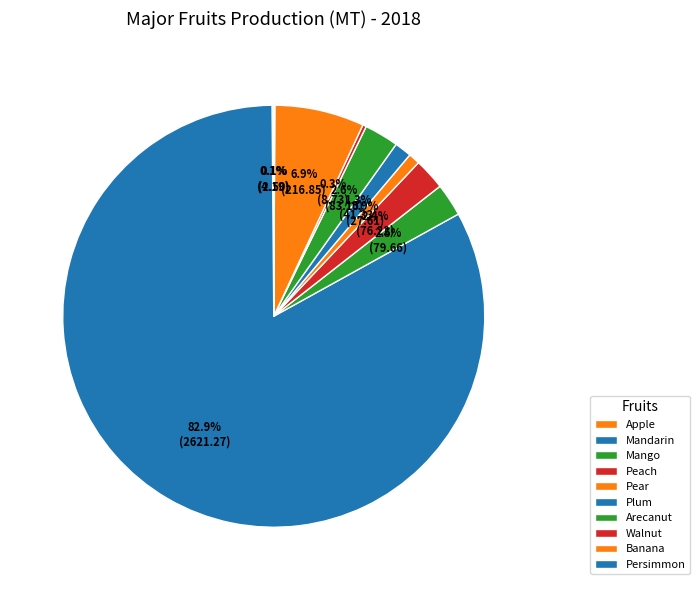

Is the sum of Mango and Banana greater than half?

No